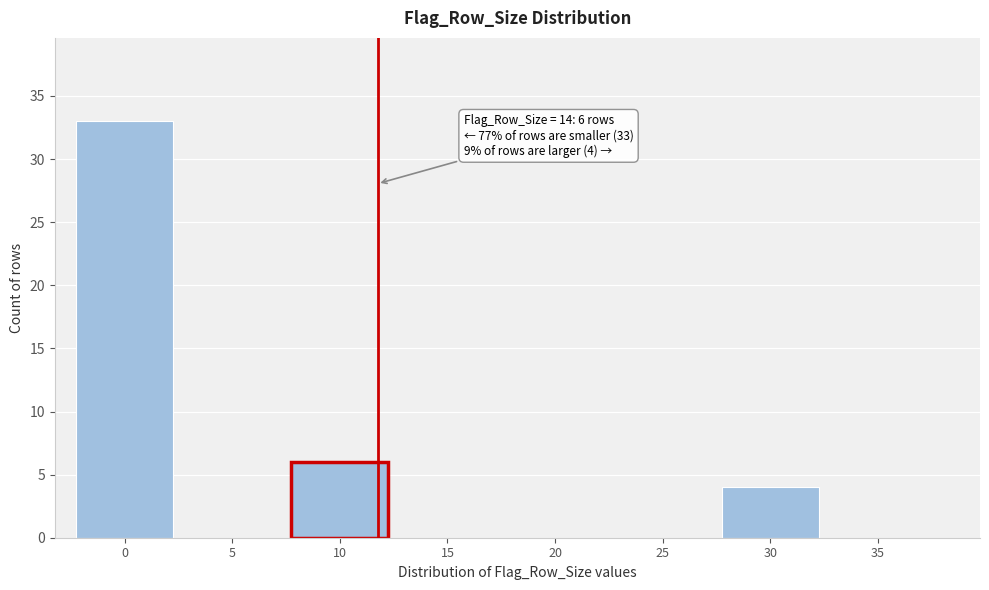

Reading left to right, what are all the values shown in this chart?

0=33	5=0	10=6	15=0	20=0	25=0	30=4	35=0